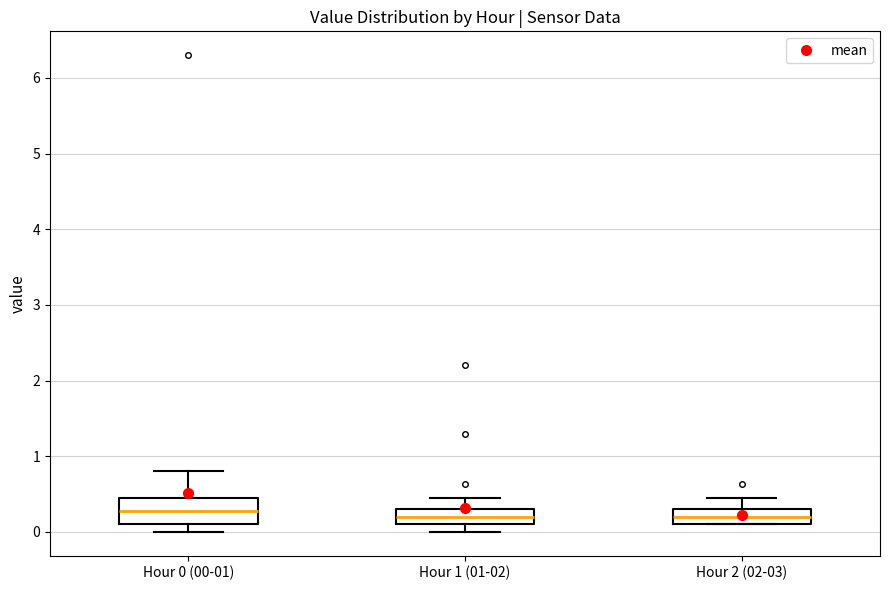

Which box is the tallest, from its lower edge to its upper edge?

Hour 0 (00-01)